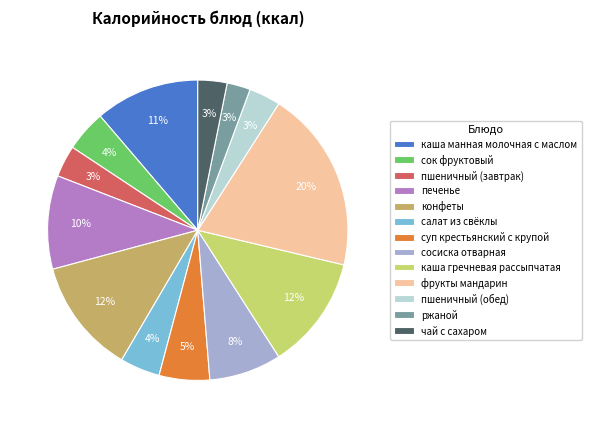

Which slice is the largest?

фрукты мандарин